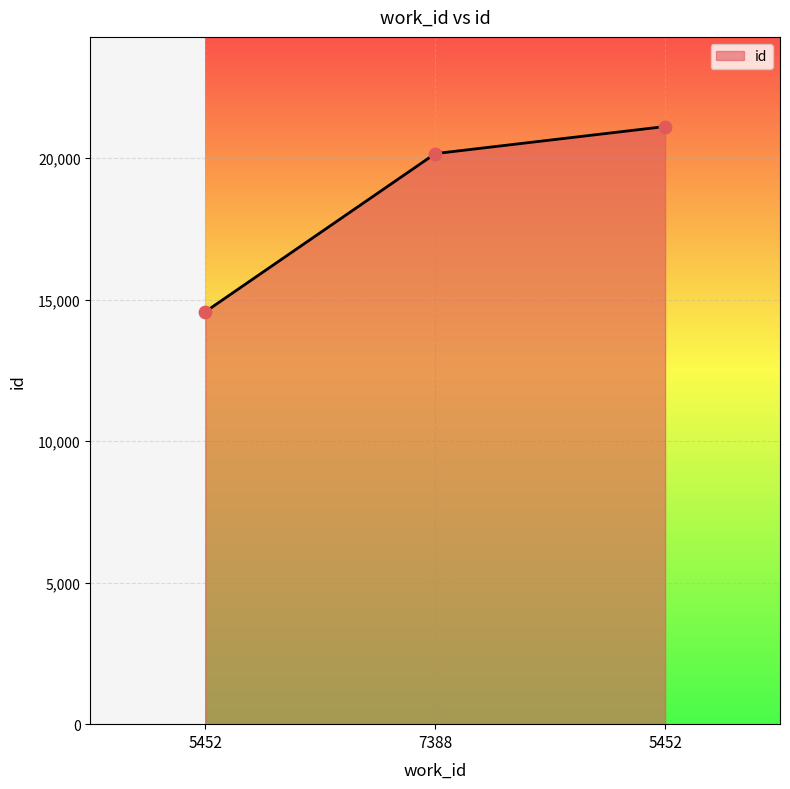

What is the change in value from 7388 to 5452?

+957